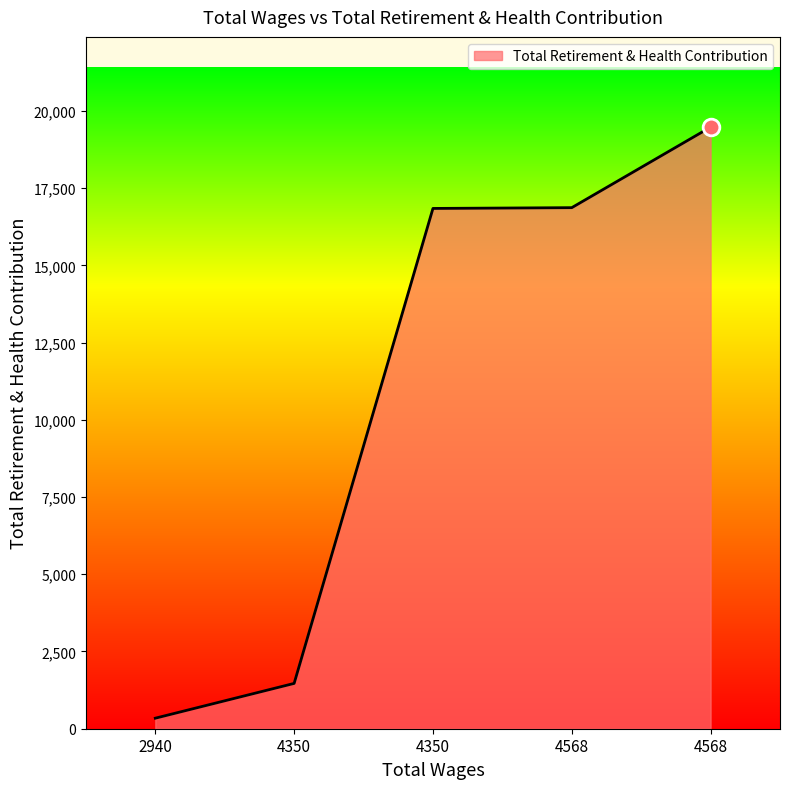

List the labels in order of value, largest first.

4568.0, 4568.0, 4350.0, 4350.0, 2940.0